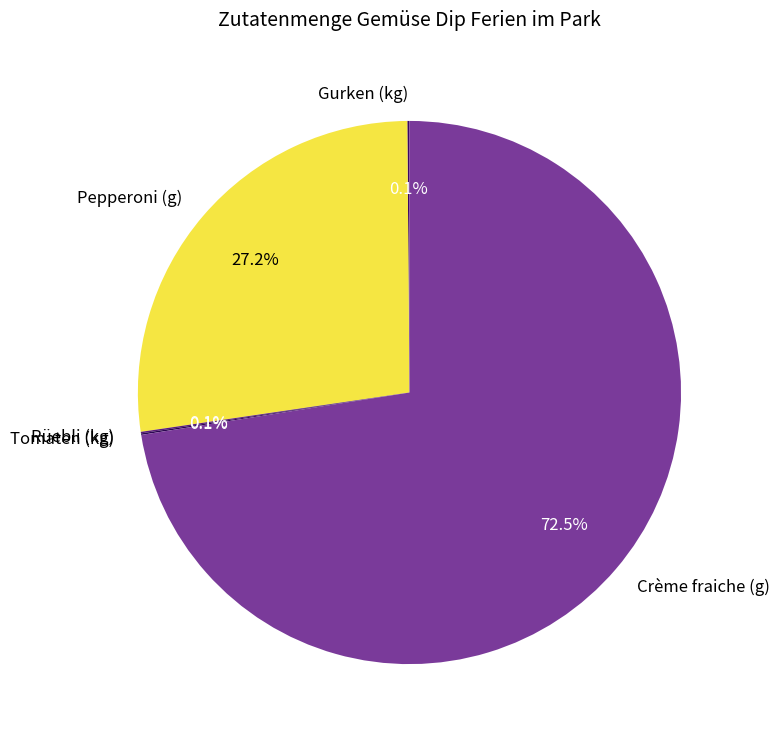

Combined, what portion of the pie is Pepperoni (g) and Crème fraiche (g)?

99.7%